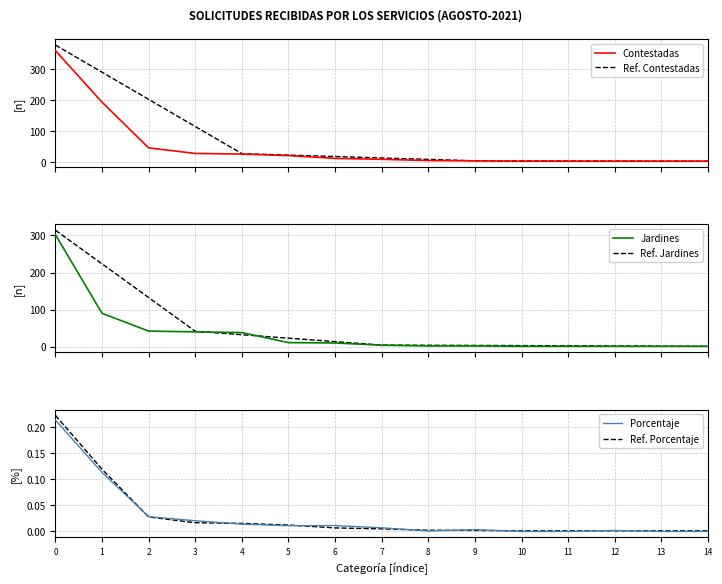

Where is Ref. Porcentaje nearest to the value 0?

10